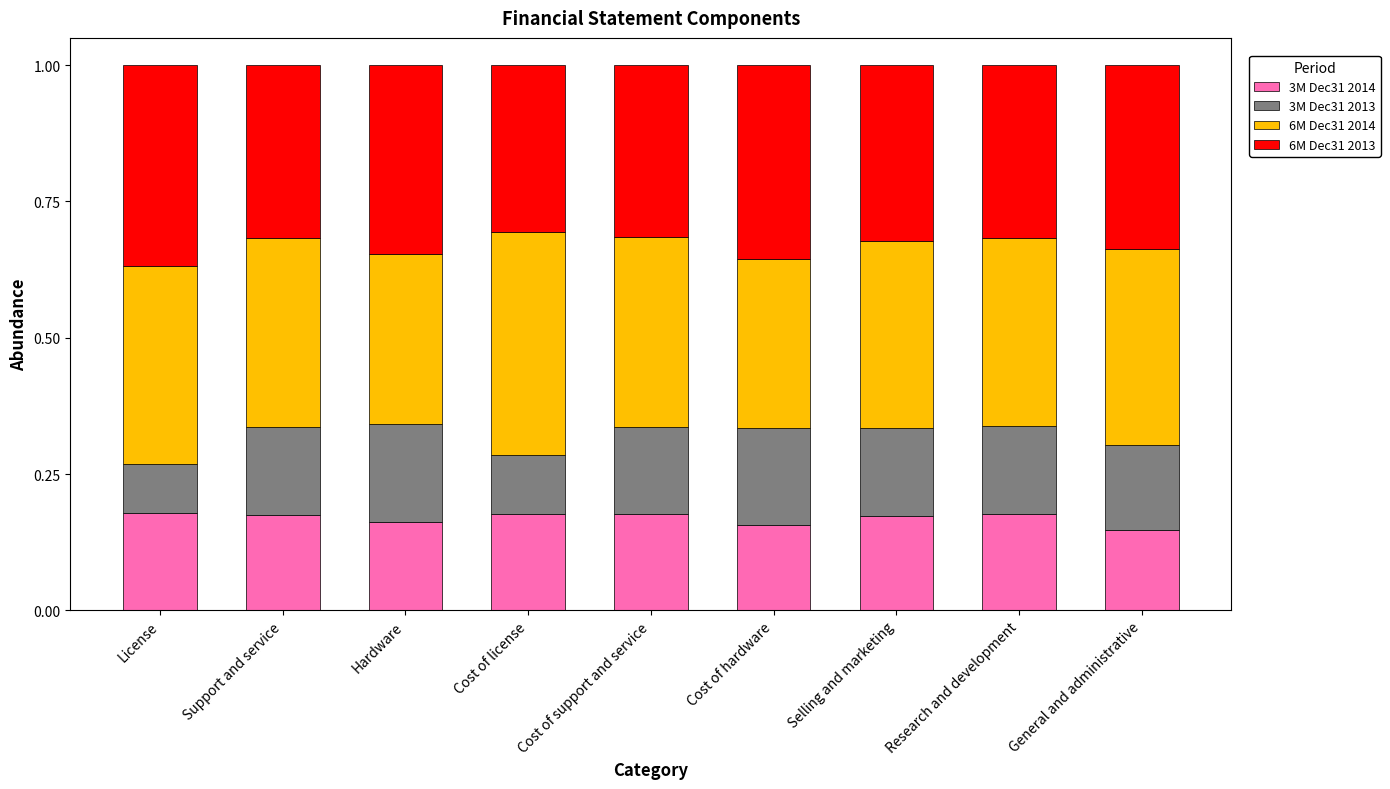

The value of 3M Dec31 2014 at Cost of support and service is 0.3. True or false?

False